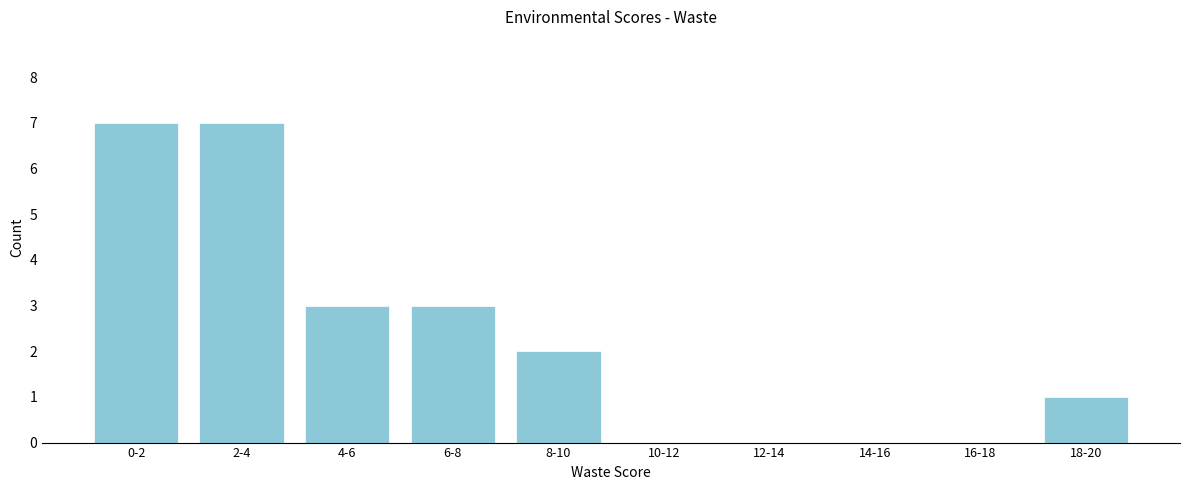

Reading left to right, what are all the values shown in this chart?

0-2=7	2-4=7	4-6=3	6-8=3	8-10=2	10-12=0	12-14=0	14-16=0	16-18=0	18-20=1